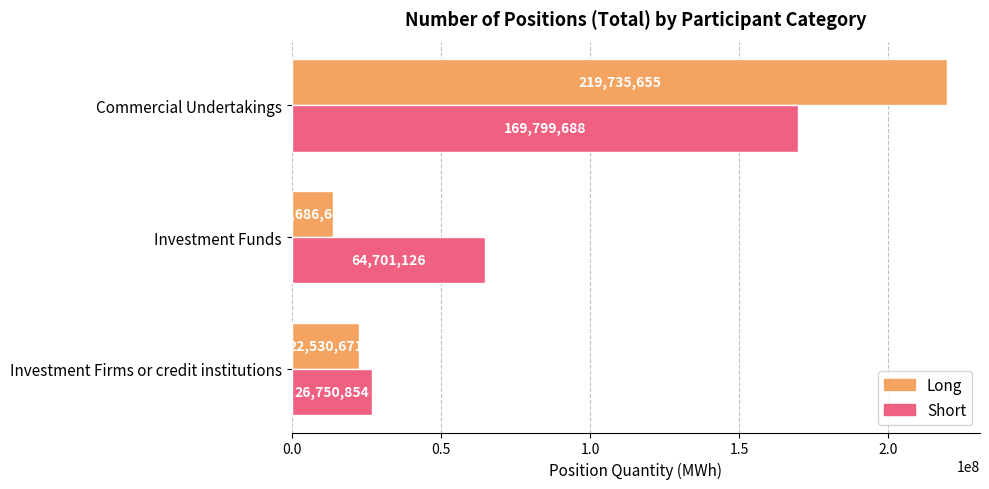

Which label corresponds to the largest value in the chart?

Commercial Undertakings